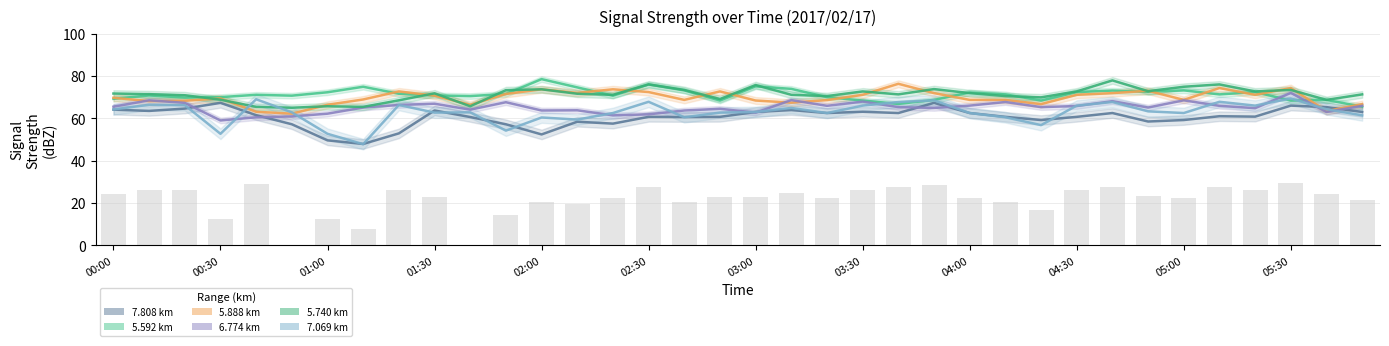

What is the difference between the second highest and second lowest values in the Mean 6.774 km series?

8.1